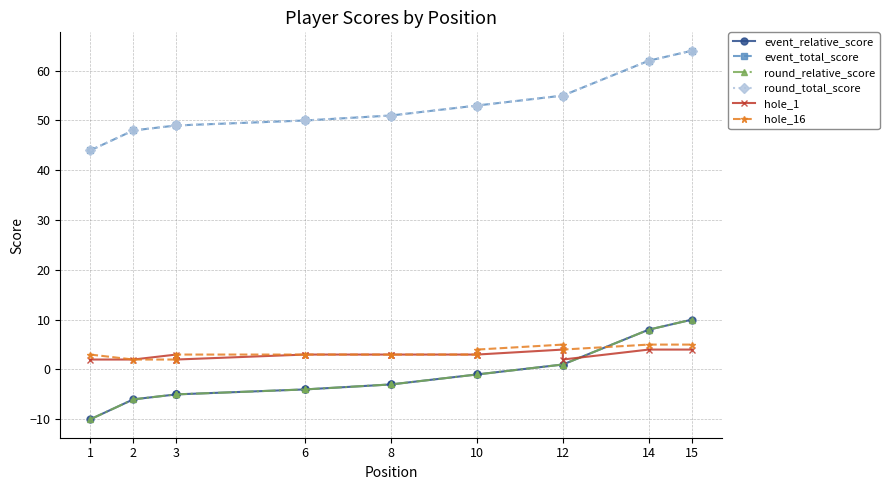

Which series has the largest total across all categories?

event_total_score